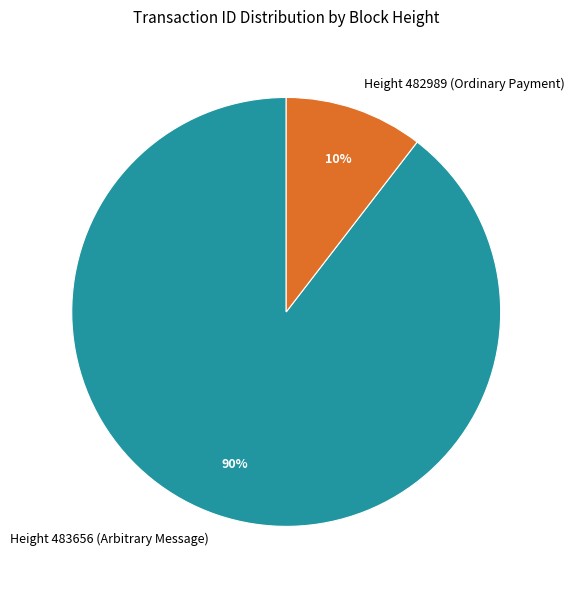

Is the sum of Height 483656 (Arbitrary Message) and Height 482989 (Ordinary Payment) greater than half?

Yes